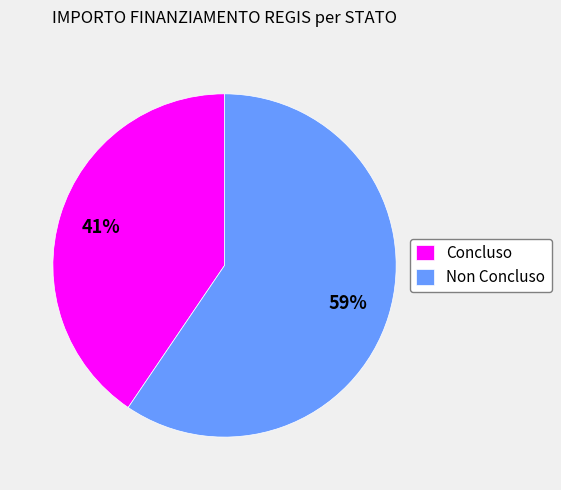

Is there a majority slice in this chart?

Yes